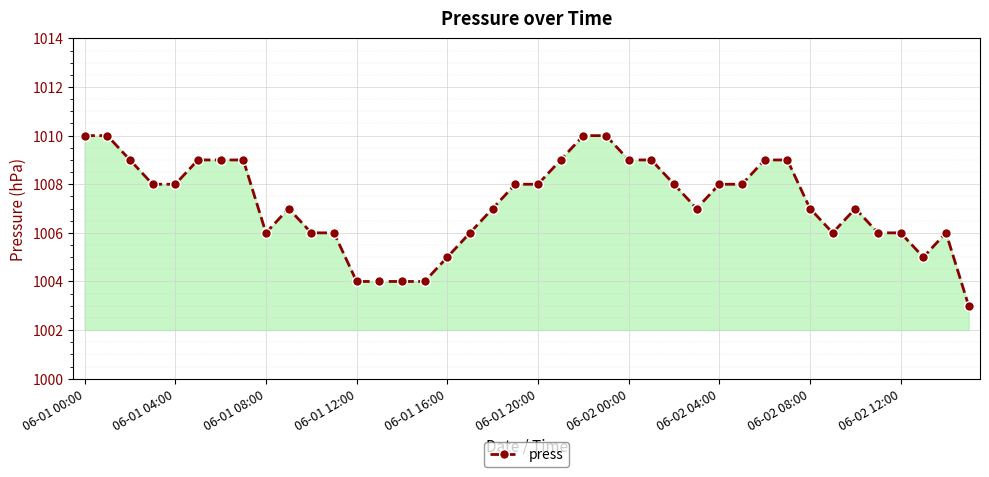

What is the difference between the maximum and minimum values?

7